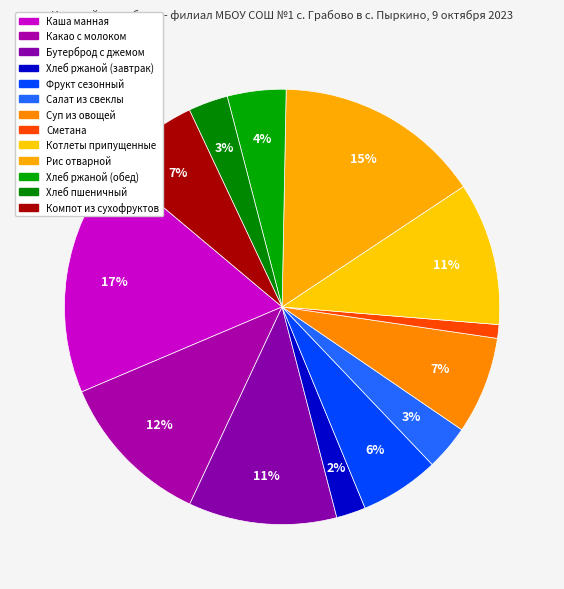

To the nearest percent, what percentage of the pie is Котлеты припущенные?

11%